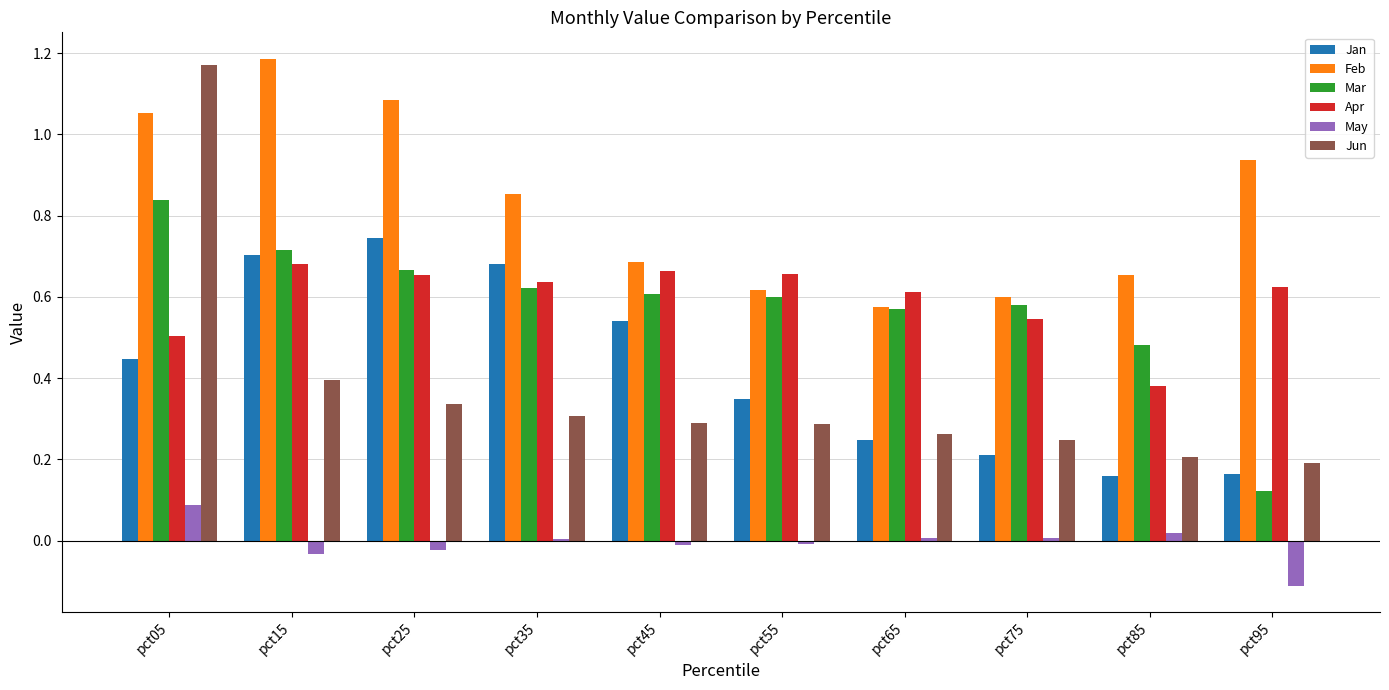

At which category is the sum across all series the highest?

pct05